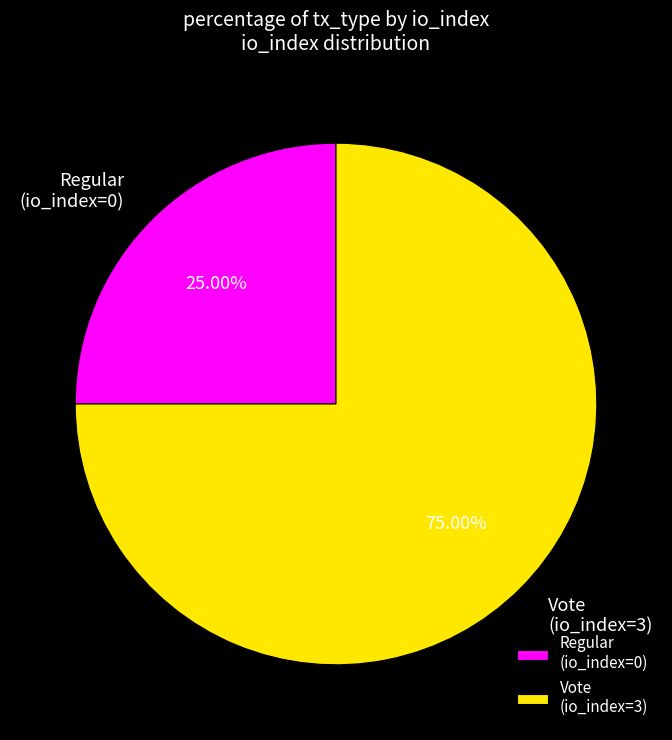

Which category accounts for the majority?

Vote (io_index=3)